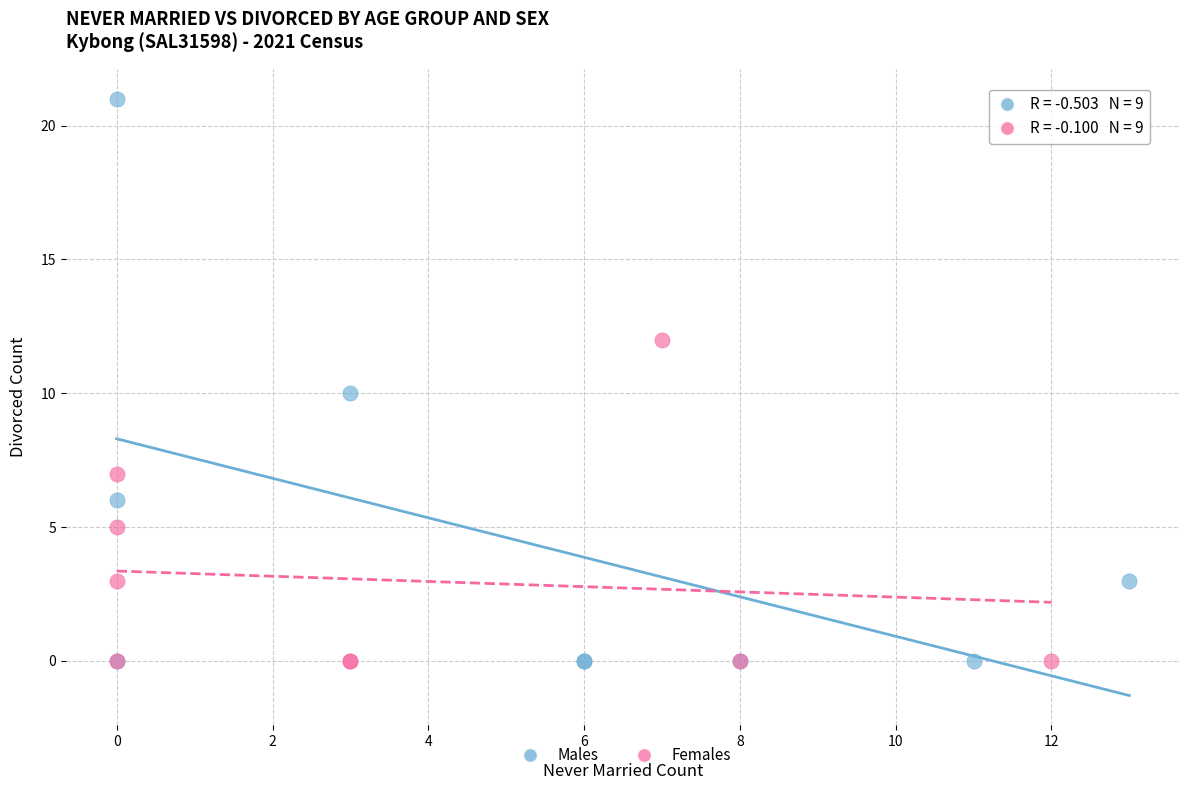

Which series has the largest Y range (max minus min)?

Males